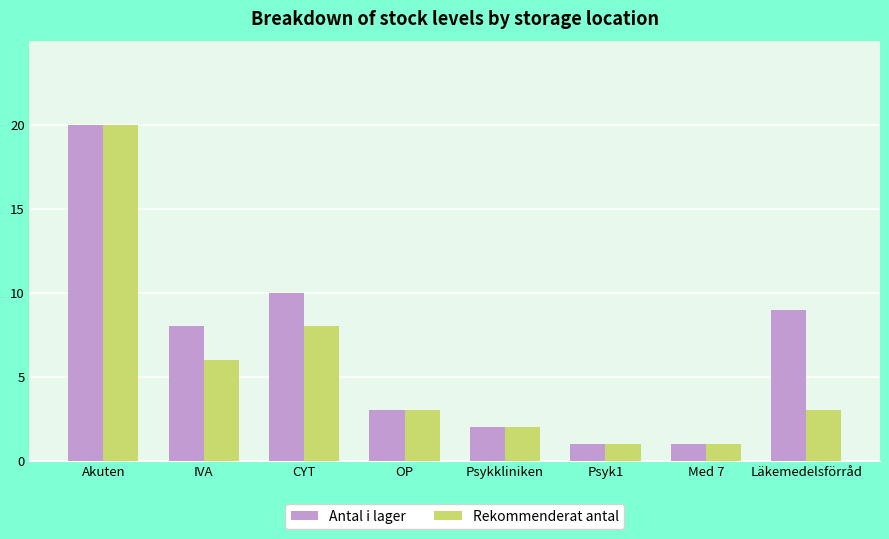

Rank the series by their average value, from lowest to highest.

Rekommenderat antal, Antal i lager